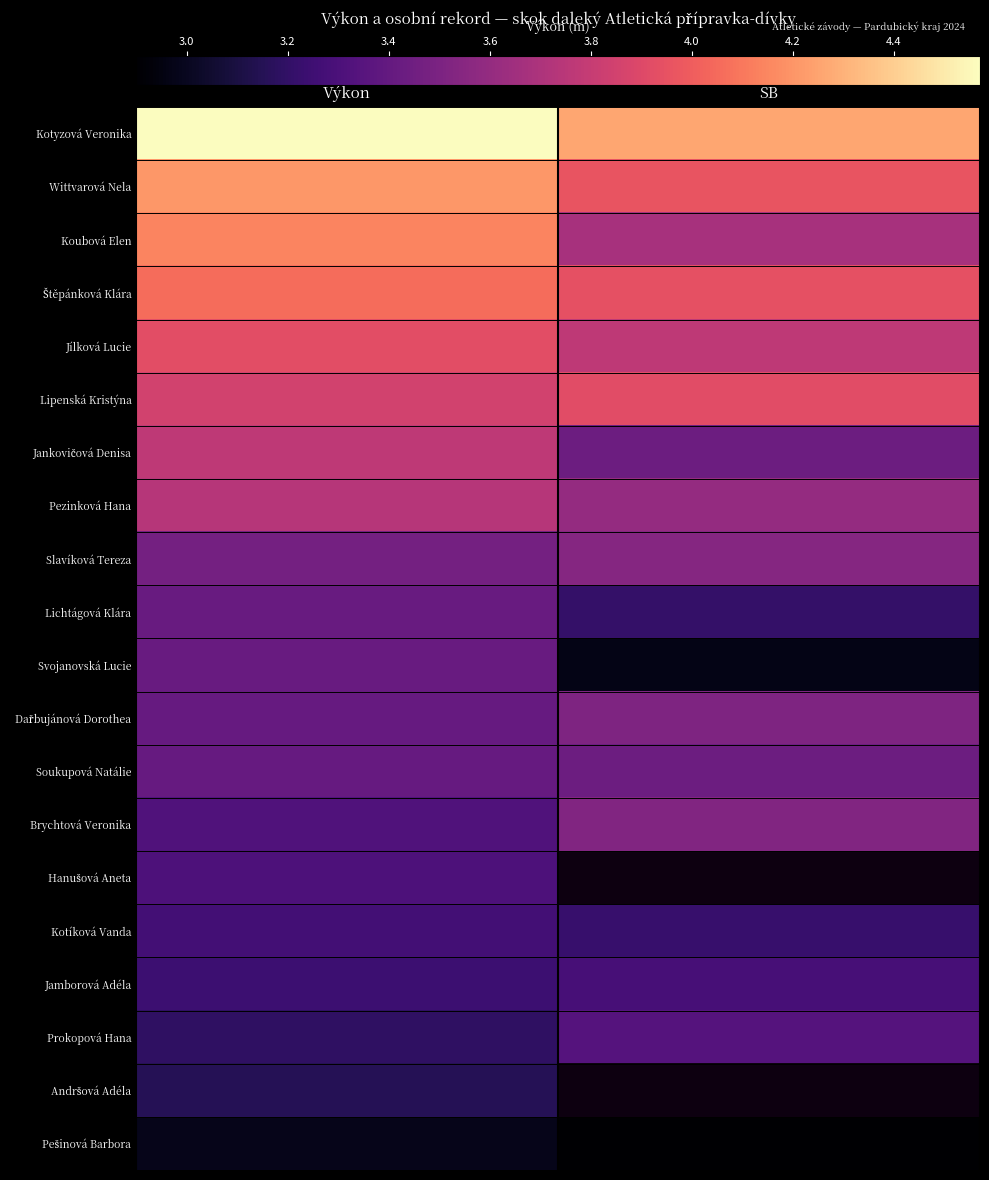

The Lichtágová Klára series shows 1.0 at Výkon. True or false?

False